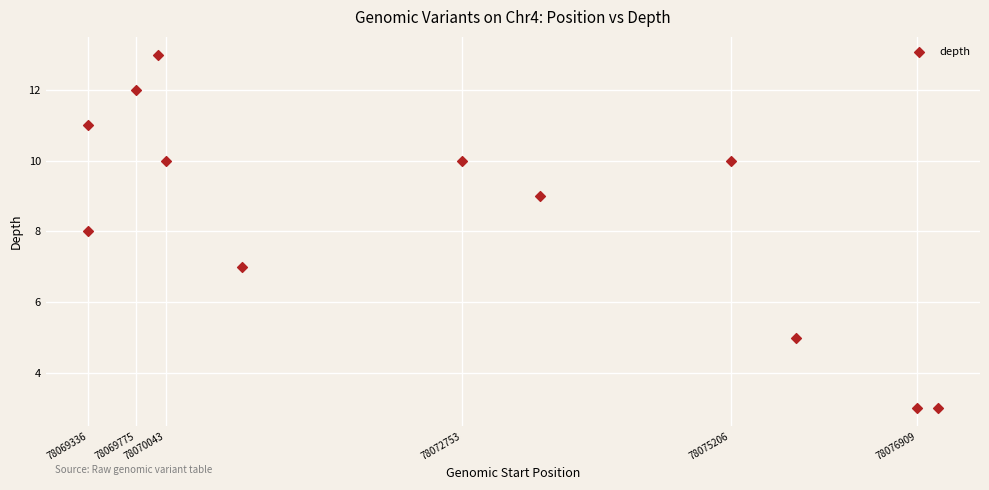

What is the average Y value?

8